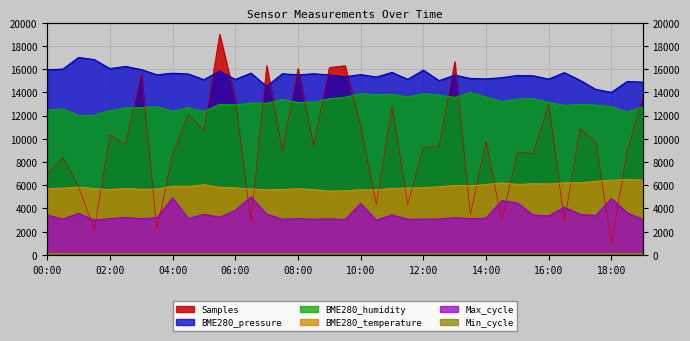

At which category is the sum across all series the highest?

05:30